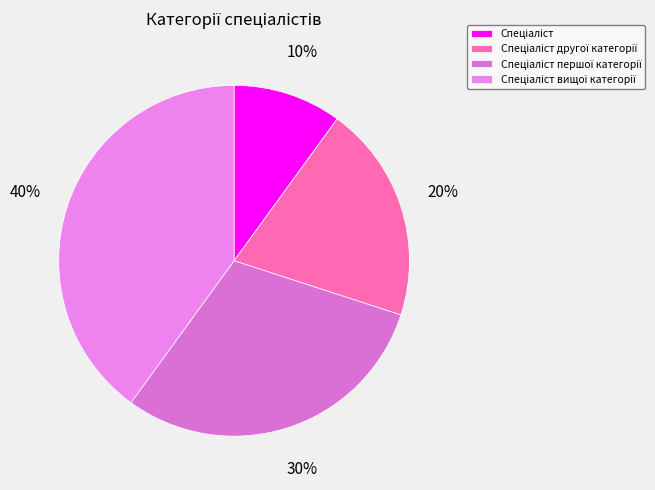

What portion of the pie excludes Спеціаліст другої категорії?

80.0%